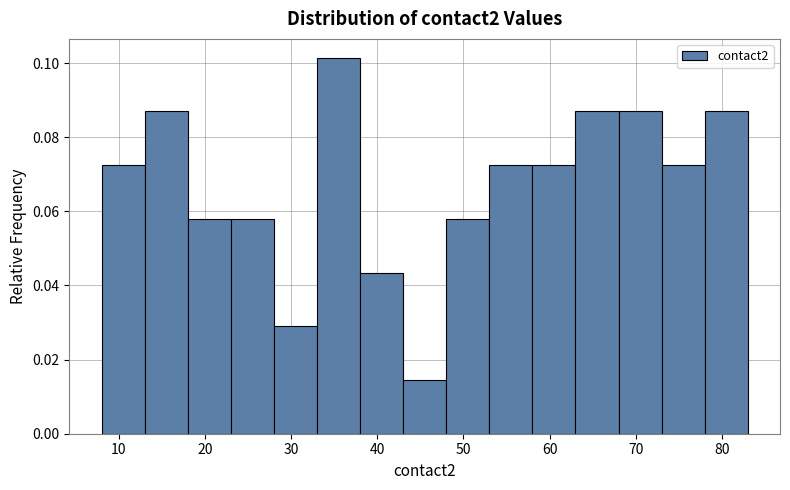

Reading left to right, transcribe this chart: for each bar, give the range it covers on the x-axis and its height. The values are not printed on the chart, so give them approximately, as read against the axis.

8 to 13: 0.072
13 to 18: 0.086
18 to 23: 0.058
23 to 28: 0.058
28 to 33: 0.028
33 to 38: 0.102
38 to 43: 0.044
43 to 48: 0.014
48 to 53: 0.058
53 to 58: 0.072
58 to 63: 0.072
63 to 68: 0.086
68 to 73: 0.086
73 to 78: 0.072
78 to 83: 0.086